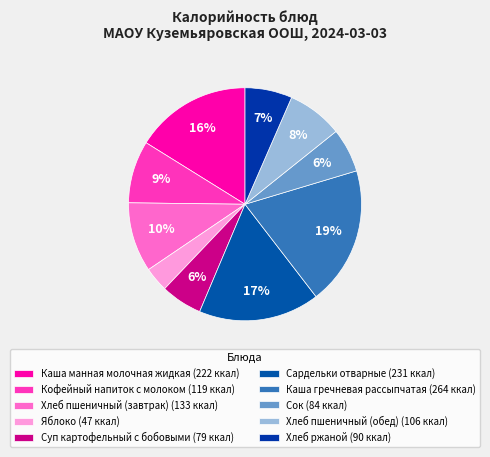

Which slice is the largest?

Каша гречневая рассыпчатая